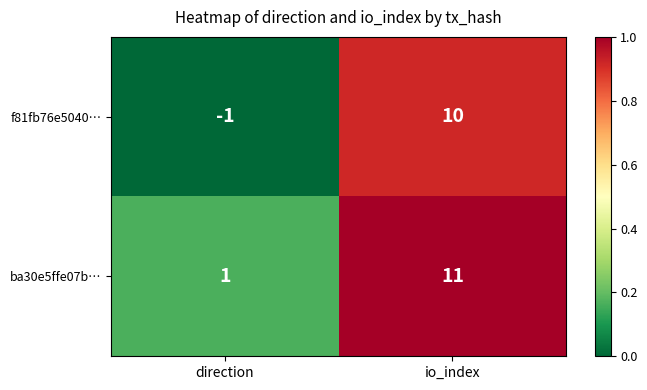

Reading right to left, transcribe all the data shown in this chart.

f81fb76e5040…: io_index=10	direction=-1
ba30e5ffe07b…: io_index=11	direction=1